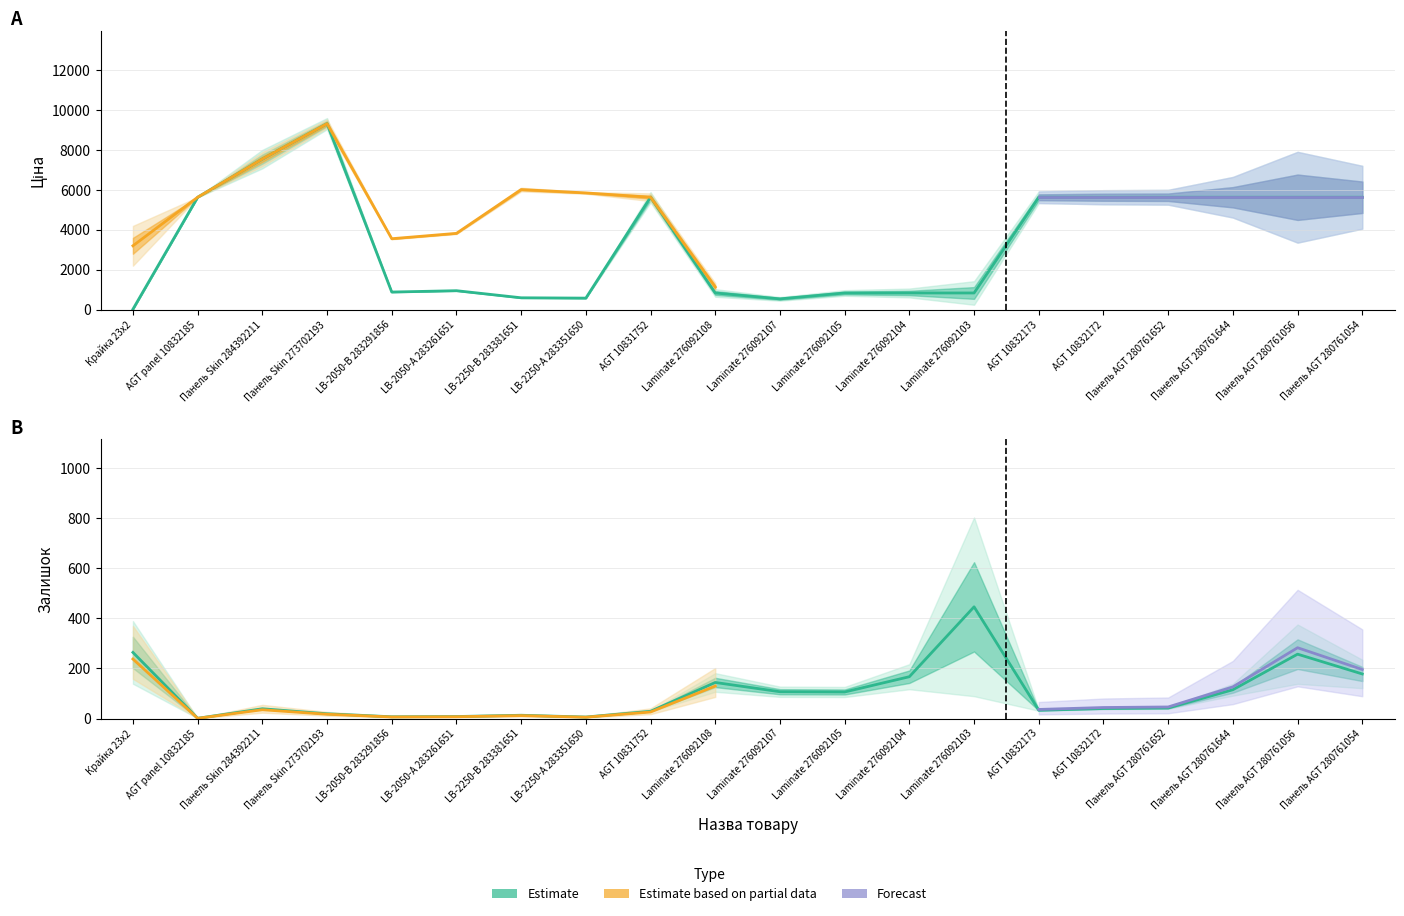

How many interior local peaks does the Залишок series have?

5